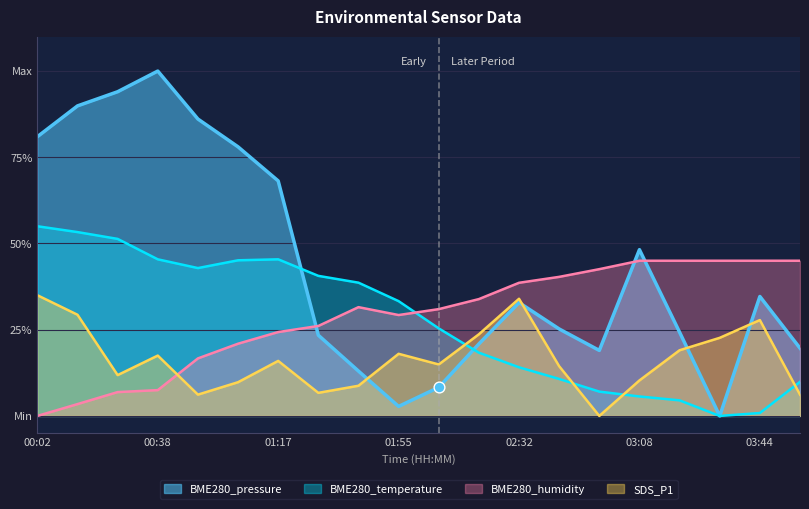

Which series has the largest total across all categories?

BME280_pressure